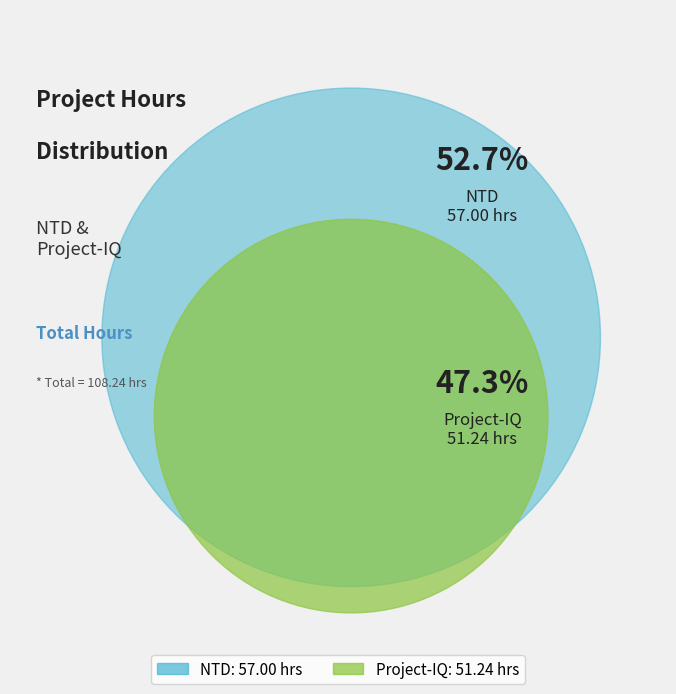

Which slice represents more than half of the pie?

NTD